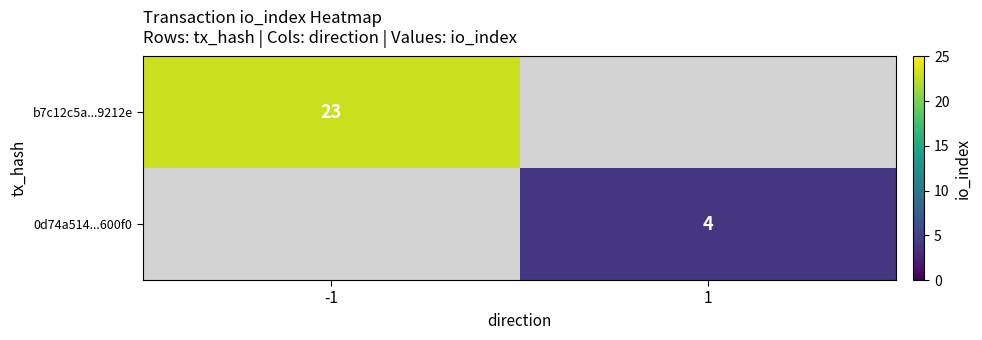

The b7c12c5a...9212e series shows 15.3 at -1. True or false?

False